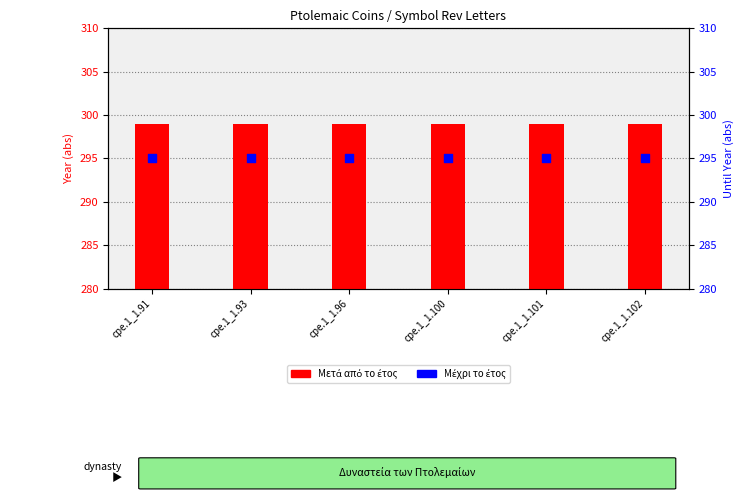

Which series has the largest total across all categories?

Μετά από το έτος